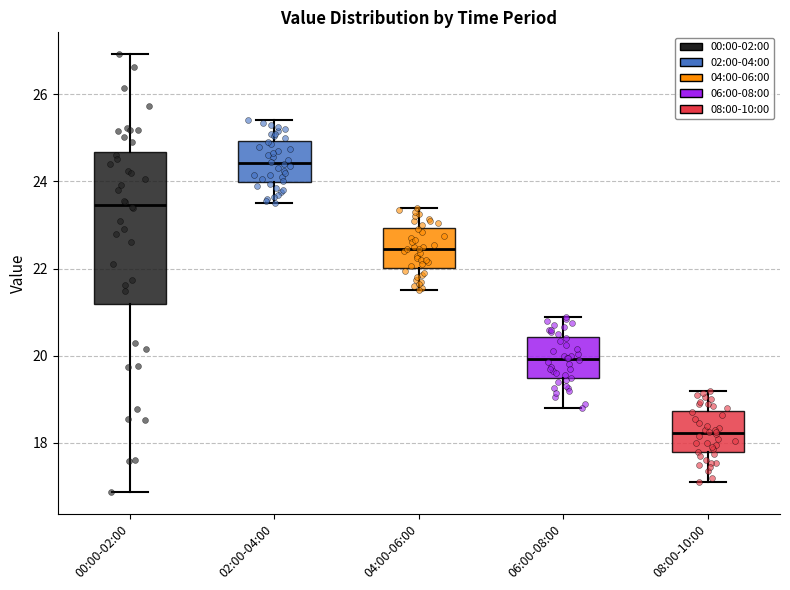

Which box's median line is the lowest?

08:00-10:00